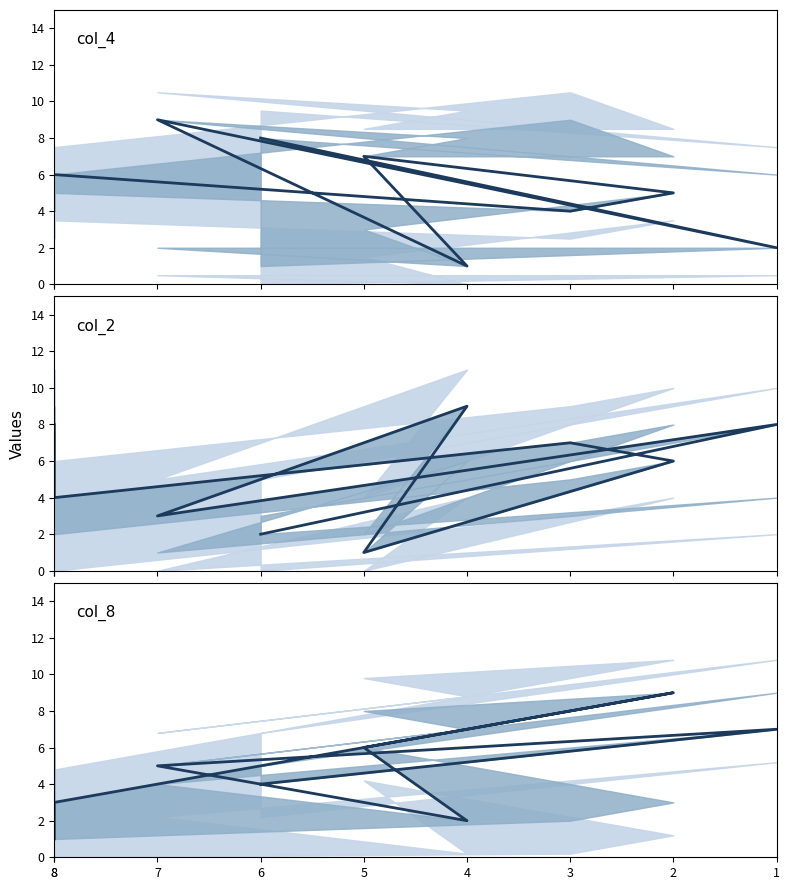

What is the average value of the col_2 series?

5